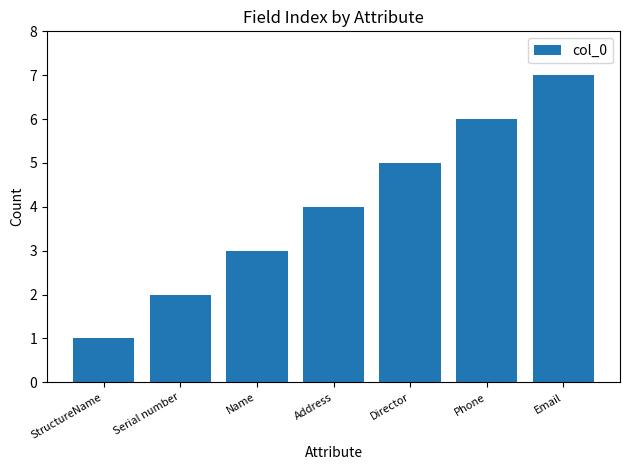

What is the label of the 4th bar from the right?

Address